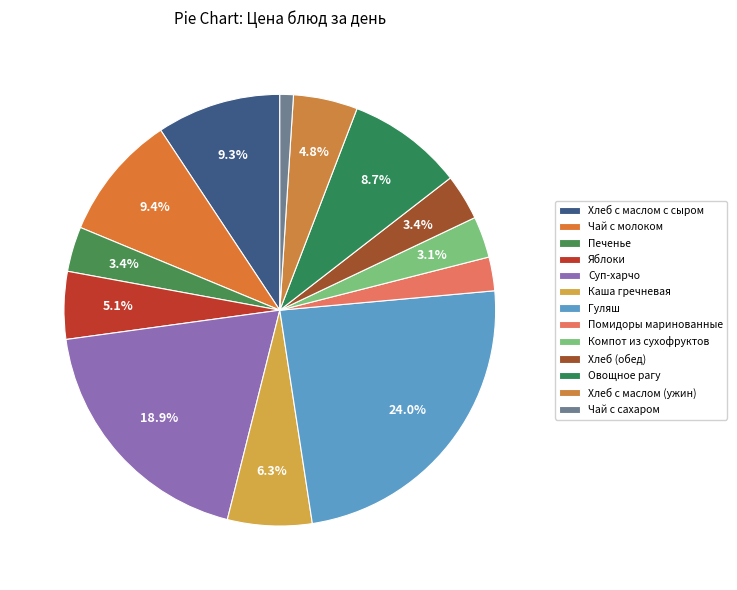

How many slices are in this pie chart?

13